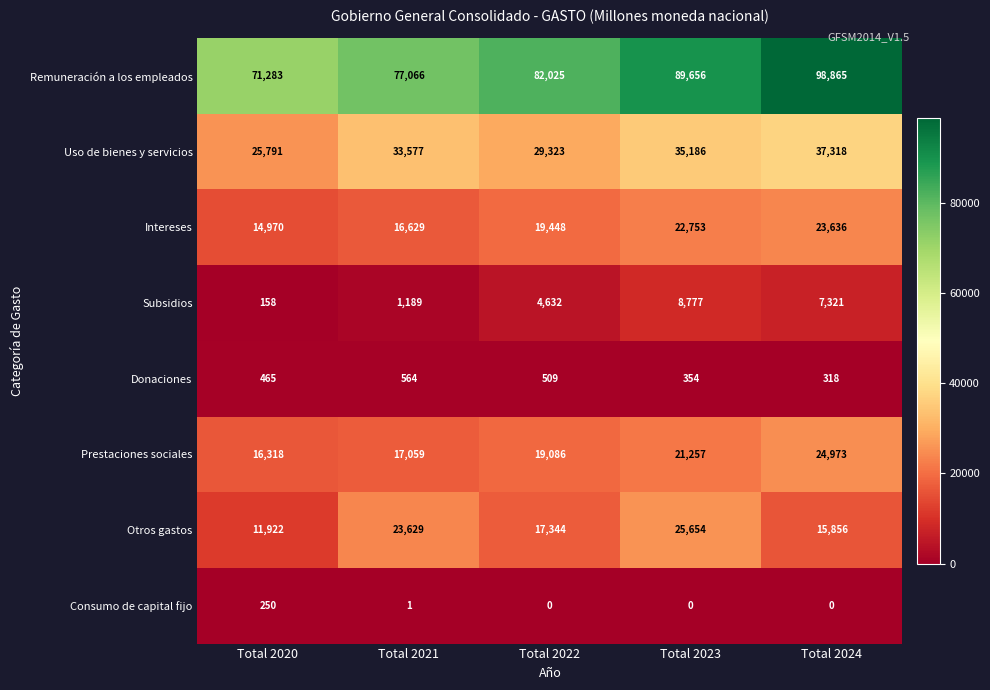

True or false: Donaciones has a value of 188 at Total 2021.

False